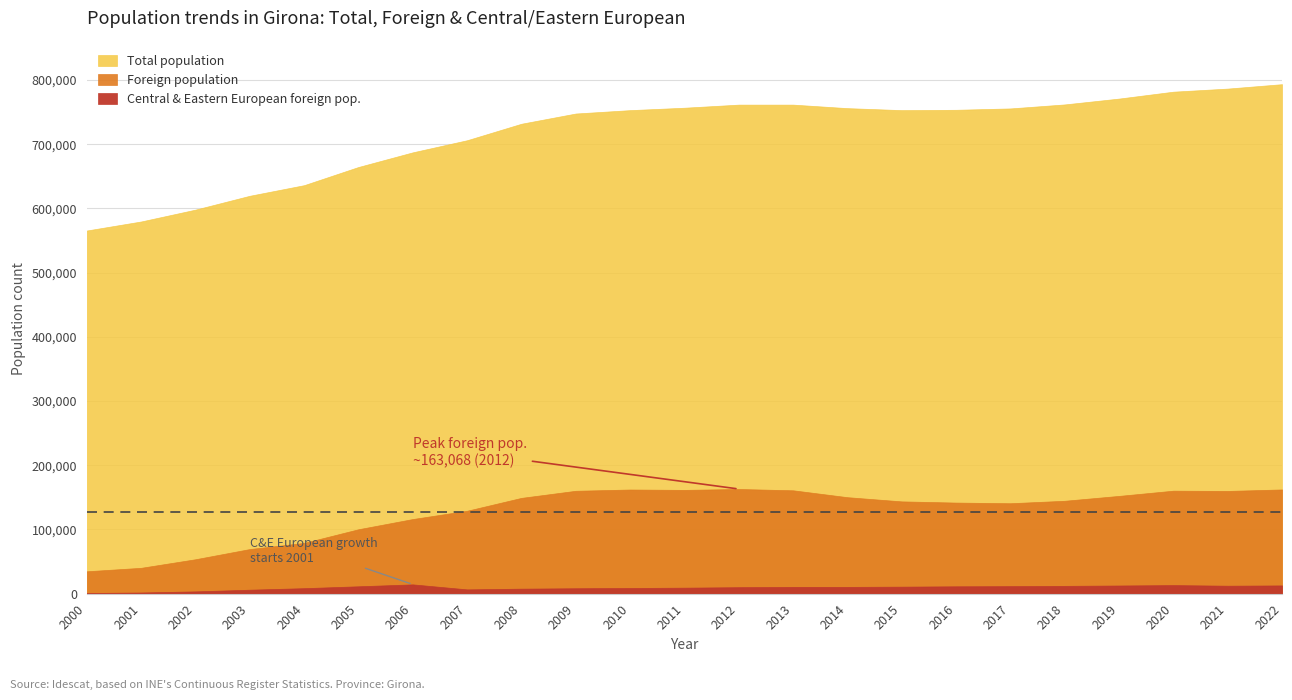

What are all the series names shown in the legend?

Total population, Foreign population, Central & Eastern European foreign pop.